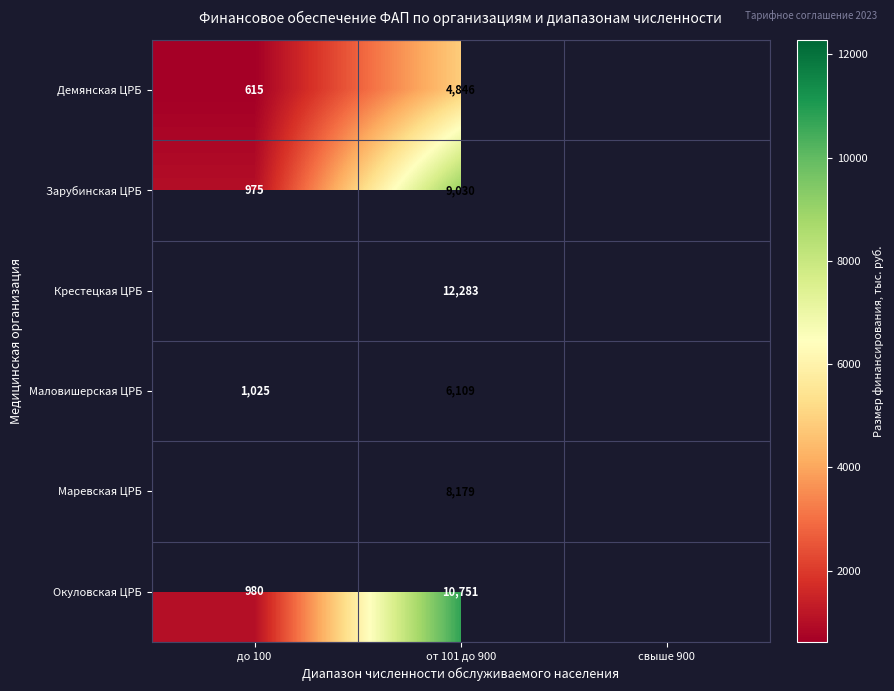

Is the value of Зарубинская ЦРБ at от 101 до 900 greater than the value of Маловишерская ЦРБ at от 101 до 900?

Yes